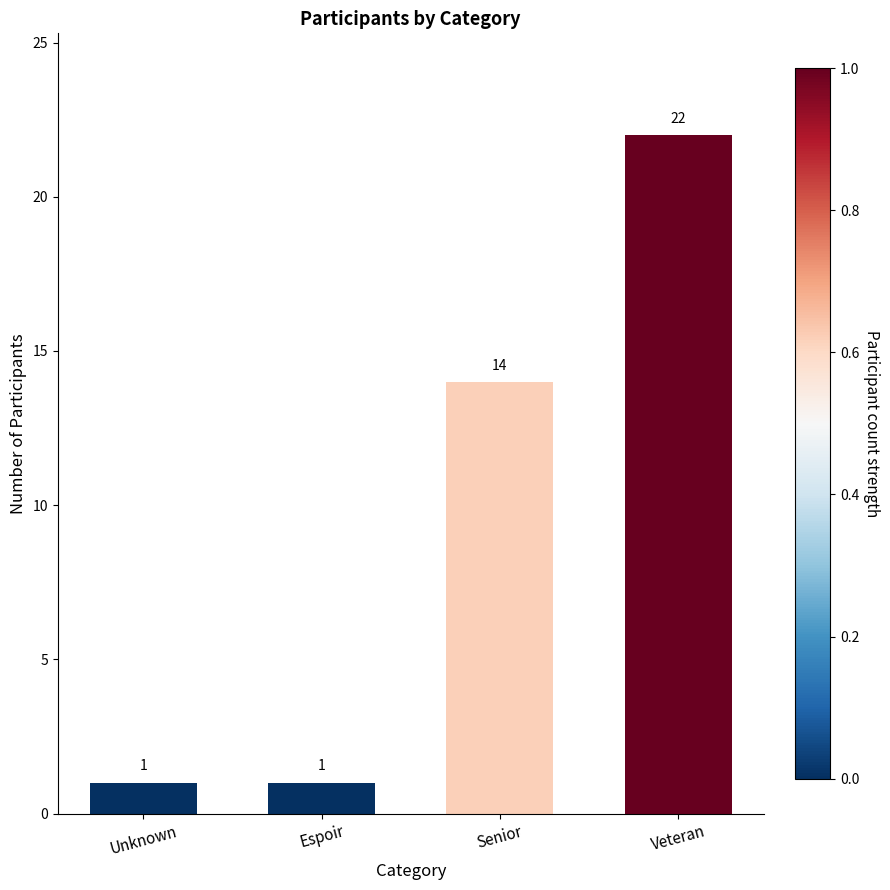

True or false: the data shows 3 at Senior.

False